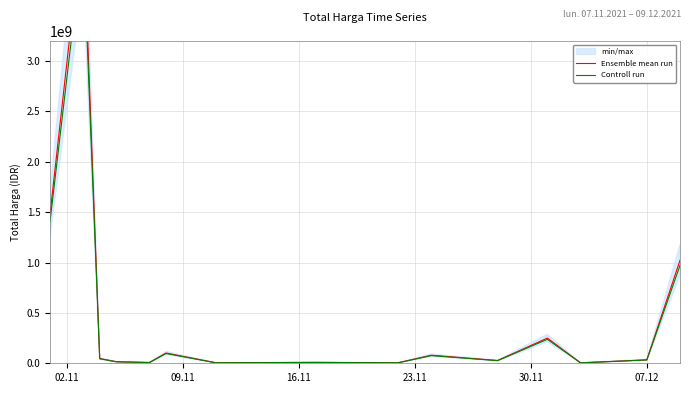

True or false: Ensemble mean run and Controll run cross at least once.

False